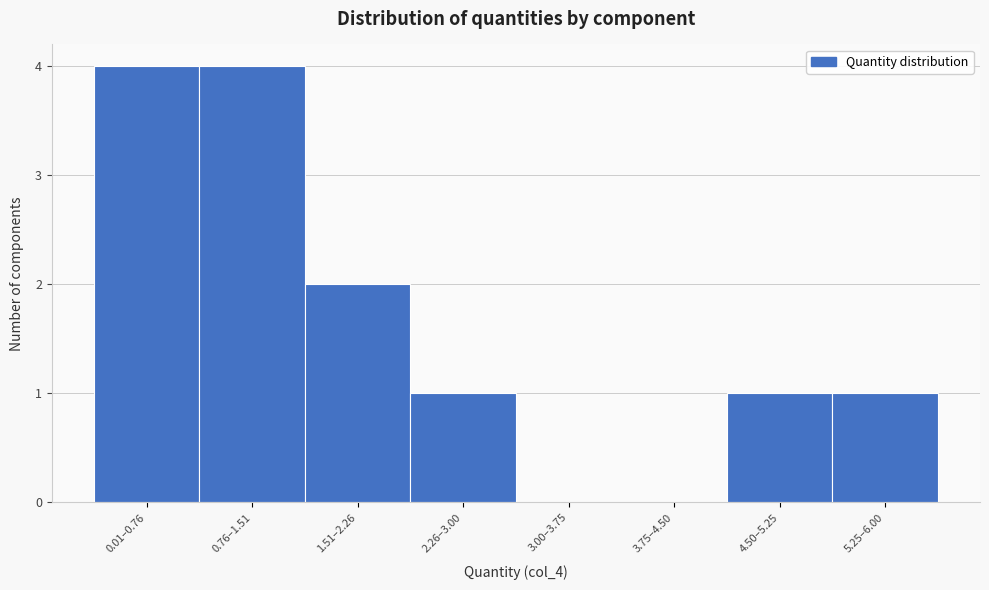

Reading left to right, list all the values displayed in this chart.

0.01–0.76=4	0.76–1.51=4	1.51–2.26=2	2.26–3.00=1	3.00–3.75=0	3.75–4.50=0	4.50–5.25=1	5.25–6.00=1